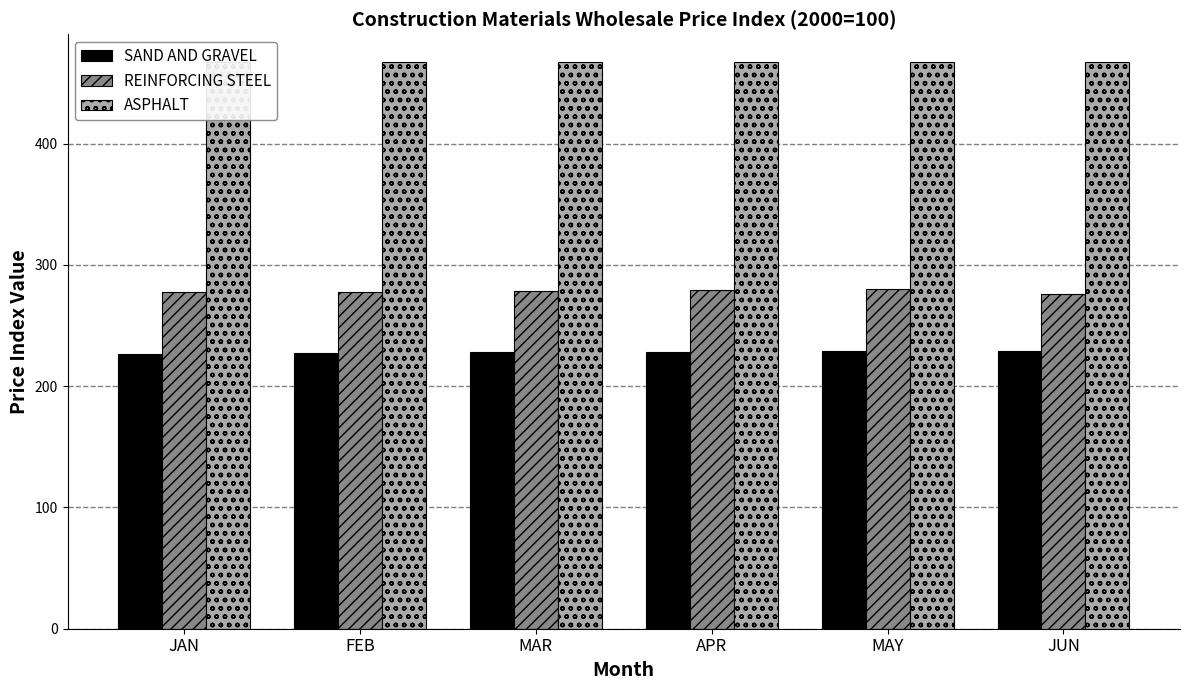

Which category has the highest value across all series?

JAN